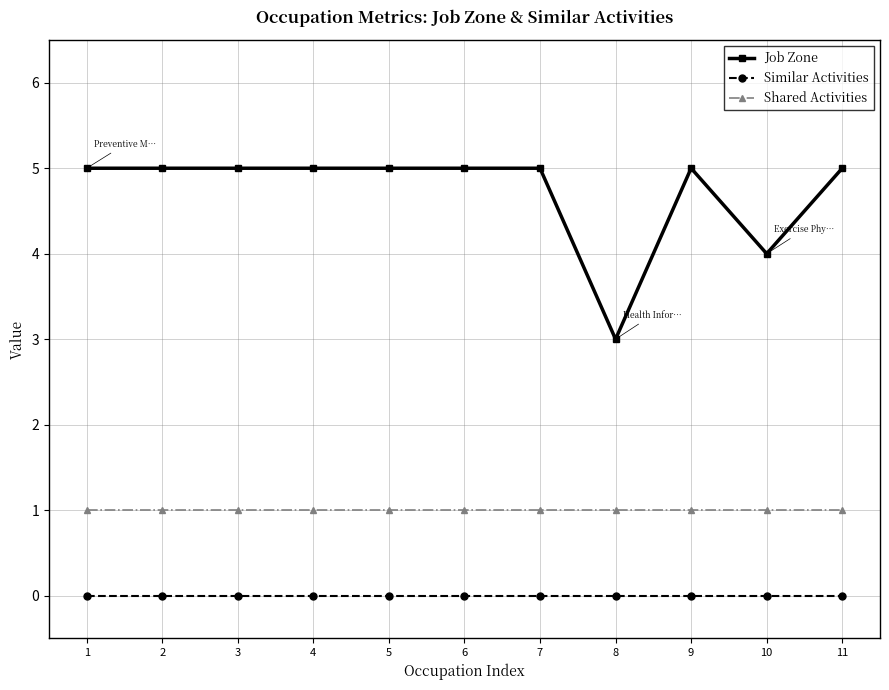

Is it true that Similar Activities equals 0 at 4?

True